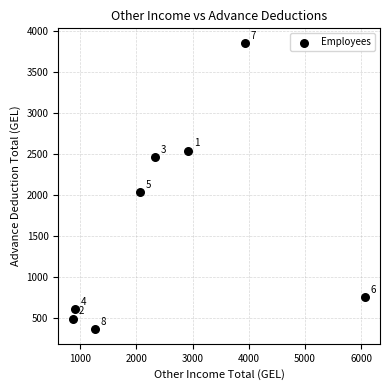

What is the range of X values (max minus min)?

5198.4